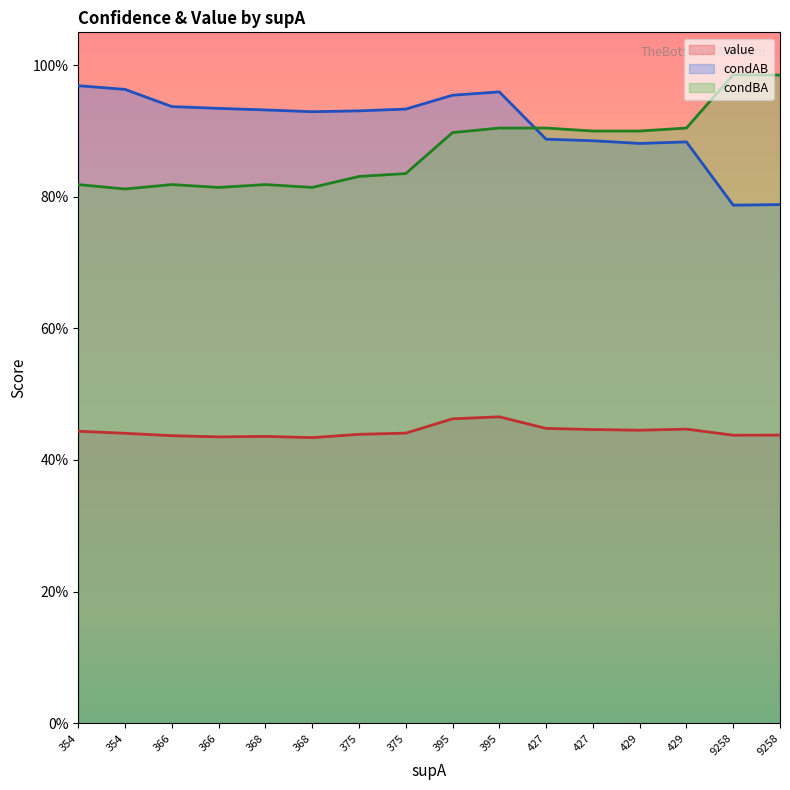

What is the average value of the condAB series?

0.9